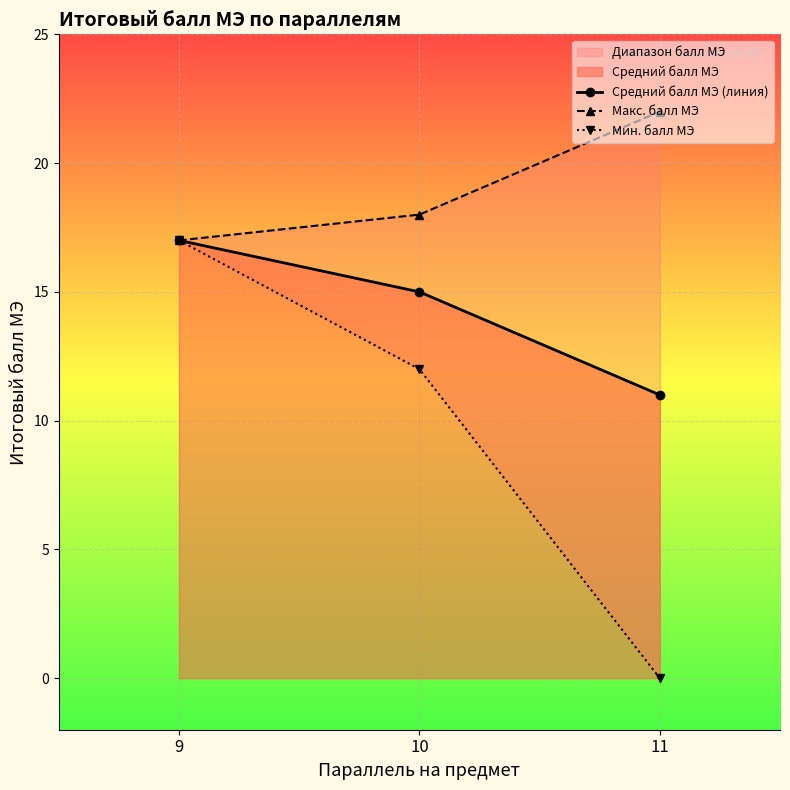

Is it true that Средний балл МЭ (линия) equals 11 at 11?

True